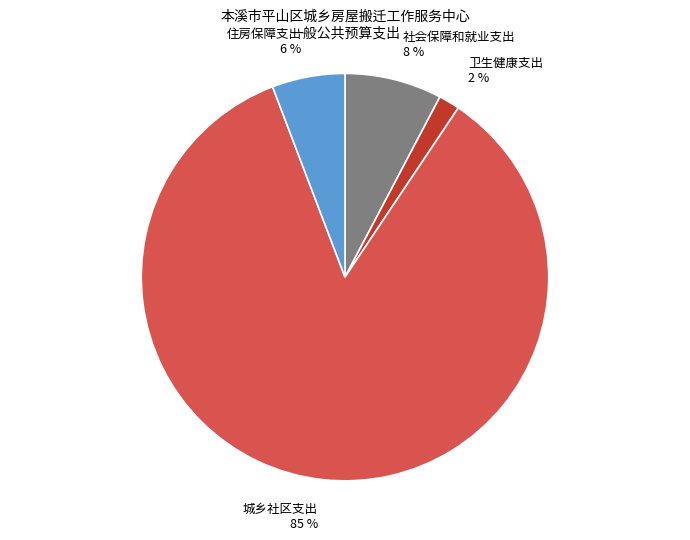

To the nearest percent, what is the average slice percentage?

25%